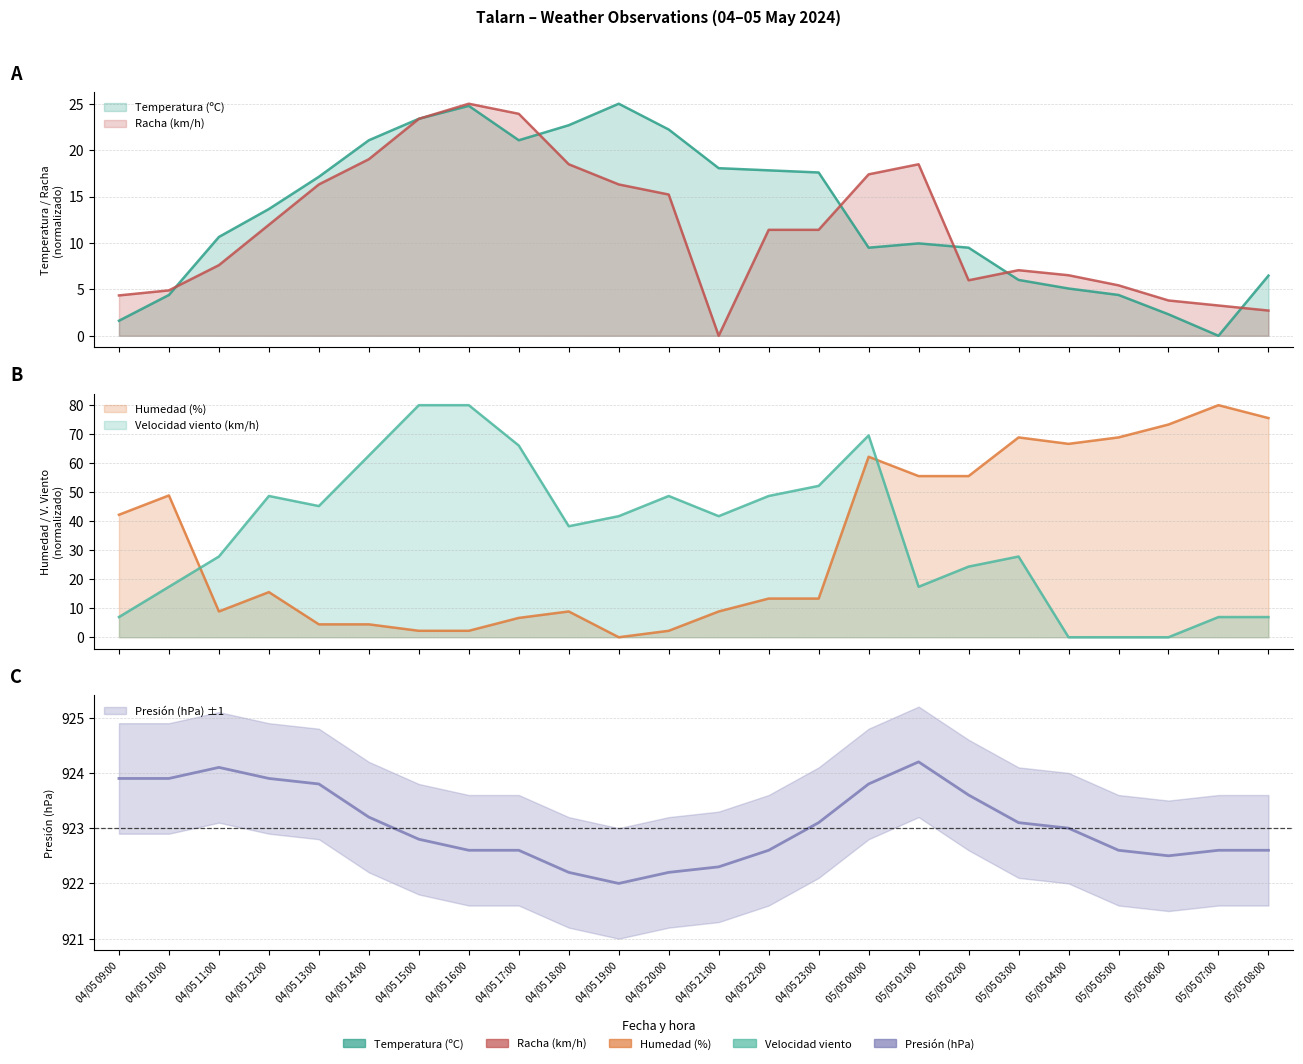

Reading left to right, list all the values displayed in this chart.

Temperatura (ºC): 04/05 09:00=1.6	04/05 10:00=4.4	04/05 11:00=10.6	04/05 12:00=13.7	04/05 13:00=17.1	04/05 14:00=21.1	04/05 15:00=23.4	04/05 16:00=24.8	04/05 17:00=21.1	04/05 18:00=22.7	04/05 19:00=25.0	04/05 20:00=22.2	04/05 21:00=18.1	04/05 22:00=17.8	04/05 23:00=17.6	05/05 00:00=9.5	05/05 01:00=10.0	05/05 02:00=9.5	05/05 03:00=6.0	05/05 04:00=5.1	05/05 05:00=4.4	05/05 06:00=2.3	05/05 07:00=0.0	05/05 08:00=6.5
Humedad (%): 04/05 09:00=42.2	04/05 10:00=48.9	04/05 11:00=8.9	04/05 12:00=15.6	04/05 13:00=4.4	04/05 14:00=4.4	04/05 15:00=2.2	04/05 16:00=2.2	04/05 17:00=6.7	04/05 18:00=8.9	04/05 19:00=0.0	04/05 20:00=2.2	04/05 21:00=8.9	04/05 22:00=13.3	04/05 23:00=13.3	05/05 00:00=62.2	05/05 01:00=55.6	05/05 02:00=55.6	05/05 03:00=68.9	05/05 04:00=66.7	05/05 05:00=68.9	05/05 06:00=73.3	05/05 07:00=80.0	05/05 08:00=75.6
Presión (hPa): 04/05 09:00=923.9	04/05 10:00=923.9	04/05 11:00=924.1	04/05 12:00=923.9	04/05 13:00=923.8	04/05 14:00=923.2	04/05 15:00=922.8	04/05 16:00=922.6	04/05 17:00=922.6	04/05 18:00=922.2	04/05 19:00=922.0	04/05 20:00=922.2	04/05 21:00=922.3	04/05 22:00=922.6	04/05 23:00=923.1	05/05 00:00=923.8	05/05 01:00=924.2	05/05 02:00=923.6	05/05 03:00=923.1	05/05 04:00=923.0	05/05 05:00=922.6	05/05 06:00=922.5	05/05 07:00=922.6	05/05 08:00=922.6
Velocidad del viento (km/h): 04/05 09:00=7.0	04/05 10:00=17.4	04/05 11:00=27.8	04/05 12:00=48.7	04/05 13:00=45.2	04/05 14:00=62.6	04/05 15:00=80.0	04/05 16:00=80.0	04/05 17:00=66.1	04/05 18:00=38.3	04/05 19:00=41.7	04/05 20:00=48.7	04/05 21:00=41.7	04/05 22:00=48.7	04/05 23:00=52.2	05/05 00:00=69.6	05/05 01:00=17.4	05/05 02:00=24.3	05/05 03:00=27.8	05/05 04:00=0.0	05/05 05:00=0.0	05/05 06:00=0.0	05/05 07:00=7.0	05/05 08:00=7.0
Racha (km/h): 04/05 09:00=4.3	04/05 10:00=4.9	04/05 11:00=7.6	04/05 12:00=12.0	04/05 13:00=16.3	04/05 14:00=19.0	04/05 15:00=23.4	04/05 16:00=25.0	04/05 17:00=23.9	04/05 18:00=18.5	04/05 19:00=16.3	04/05 20:00=15.2	04/05 21:00=0.0	04/05 22:00=11.4	04/05 23:00=11.4	05/05 00:00=17.4	05/05 01:00=18.5	05/05 02:00=6.0	05/05 03:00=7.1	05/05 04:00=6.5	05/05 05:00=5.4	05/05 06:00=3.8	05/05 07:00=3.3	05/05 08:00=2.7